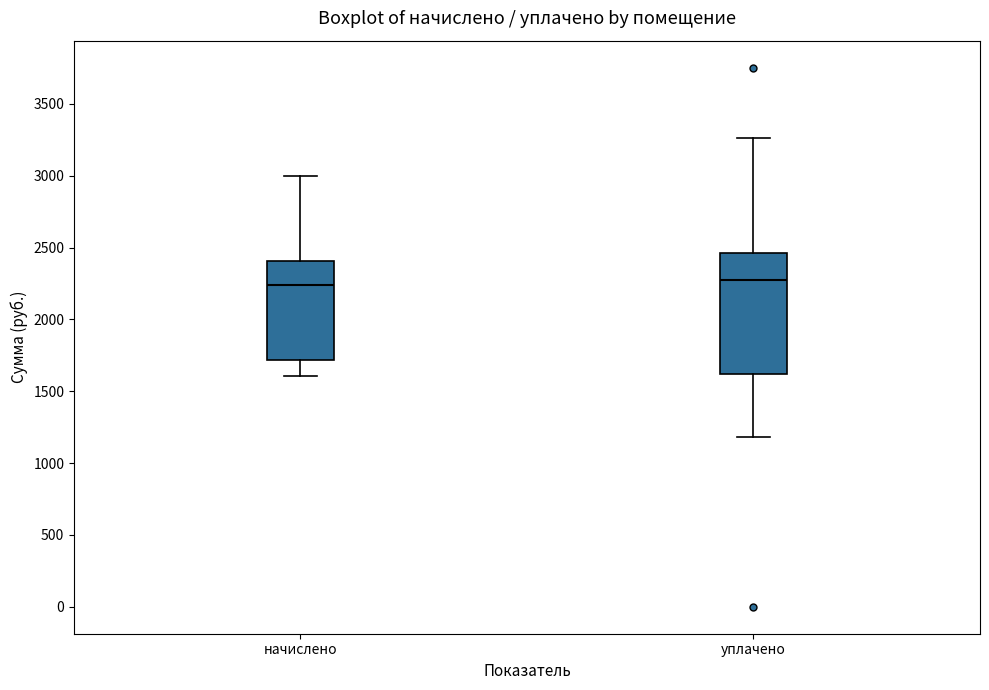

Reading left to right, transcribe this box plot: for each box, give where its median line is, the range the box spans, and where its two whiskers end, as read against the y-axis. The values are not printed on the chart, so give them approximately, as read against the axis.

начислено: median 2250, box 1700 to 2400, whiskers 1600 to 3000
уплачено: median 2250, box 1600 to 2450, whiskers 1200 to 3250